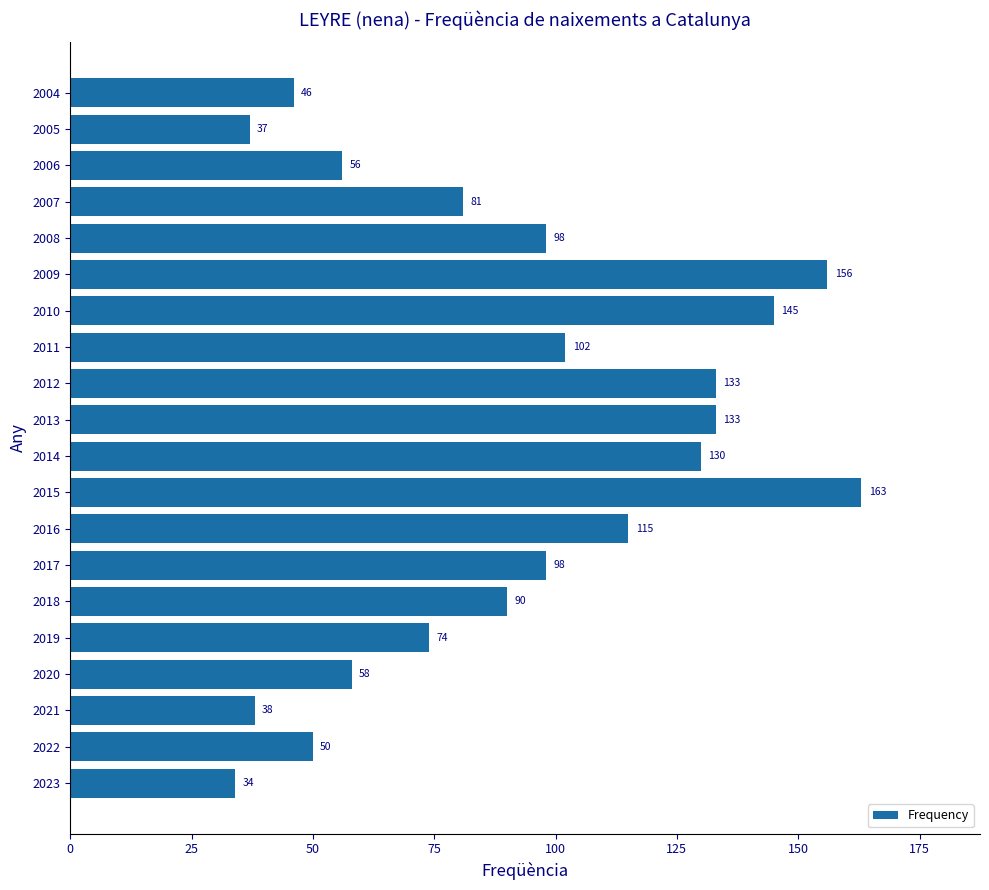

What is the difference between the second highest and second lowest values?

119